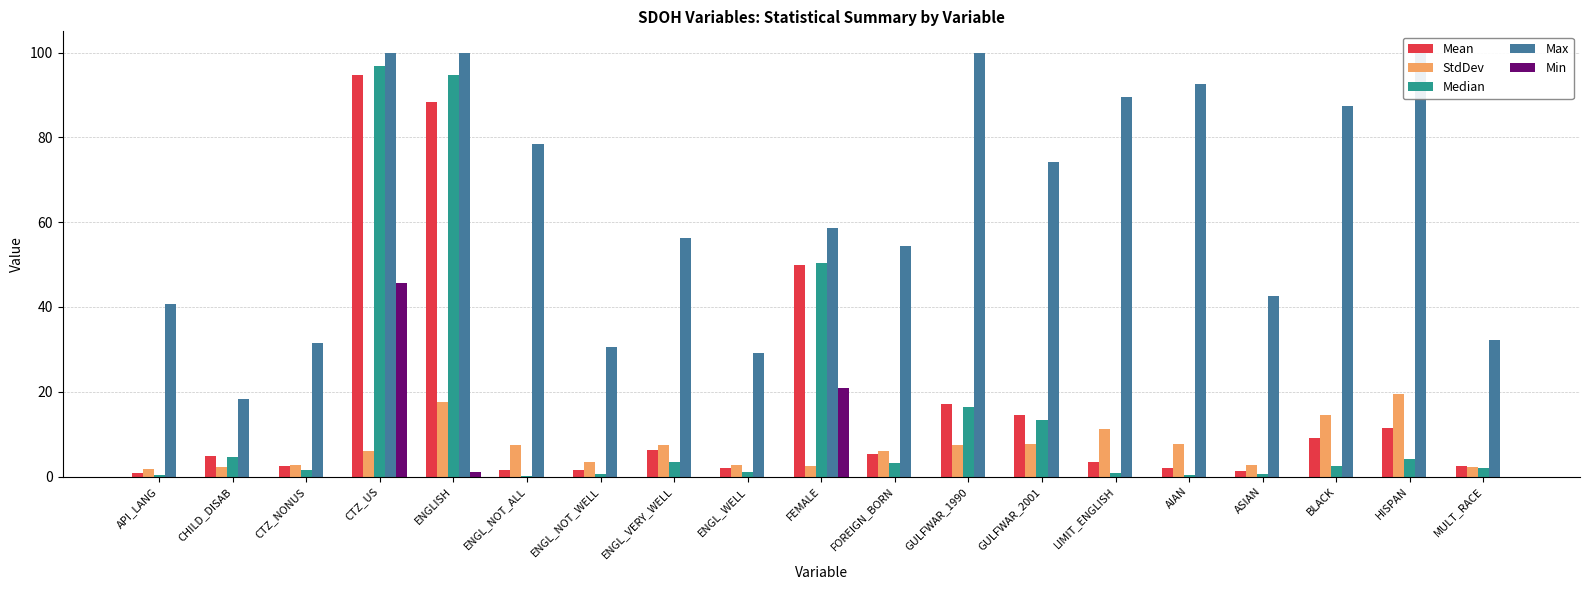

Which series changed the most between GULFWAR_2001 and AIAN?

Max